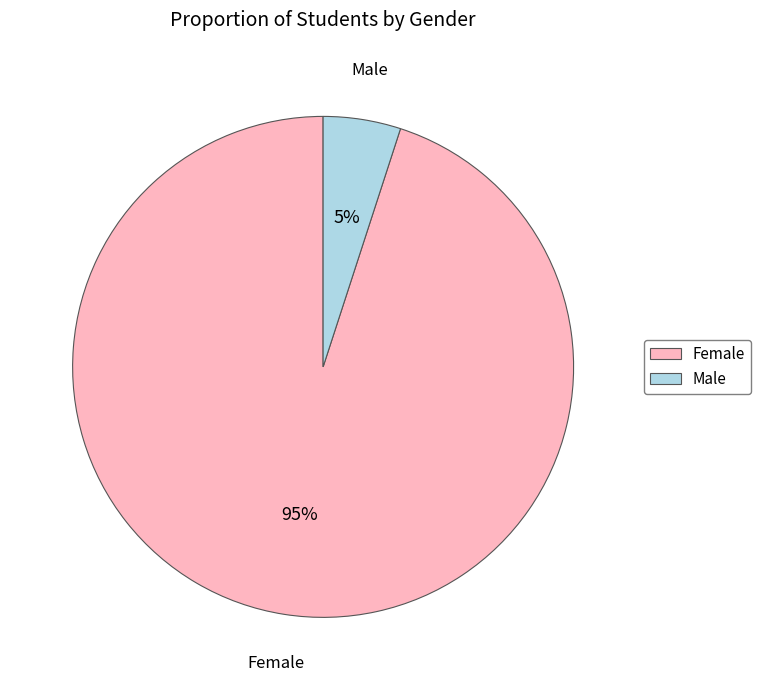

Does any single category account for the majority?

Yes